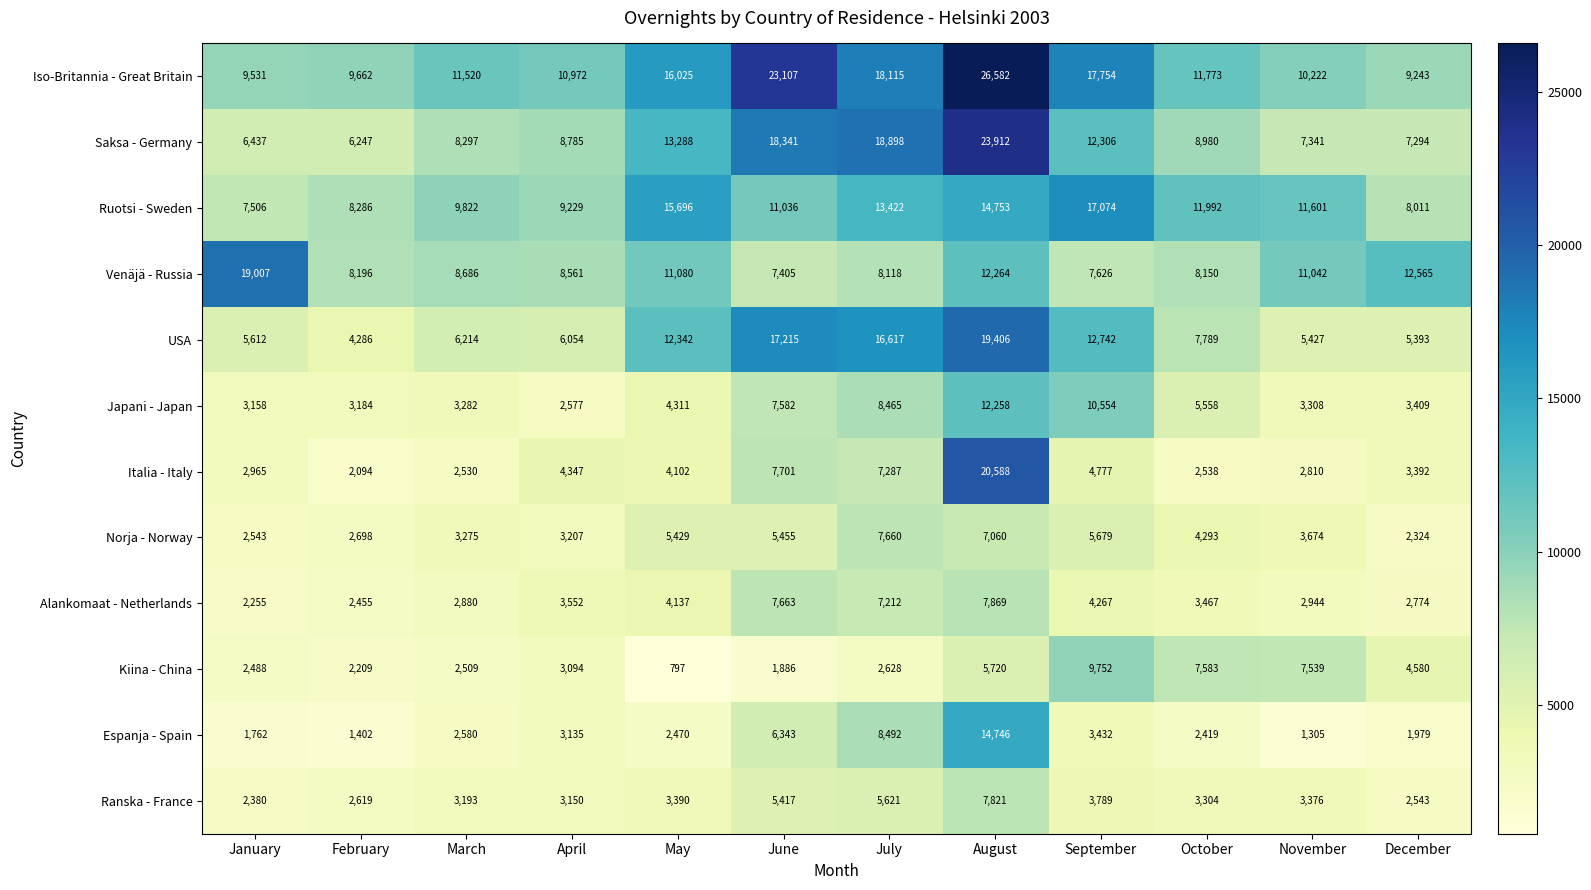

Rank the series at October from highest to lowest value.

Ruotsi - Sweden, Iso-Britannia - Great Britain, Saksa - Germany, Venäjä - Russia, USA, Kiina - China, Japani - Japan, Norja - Norway, Alankomaat - Netherlands, Ranska - France, Italia - Italy, Espanja - Spain